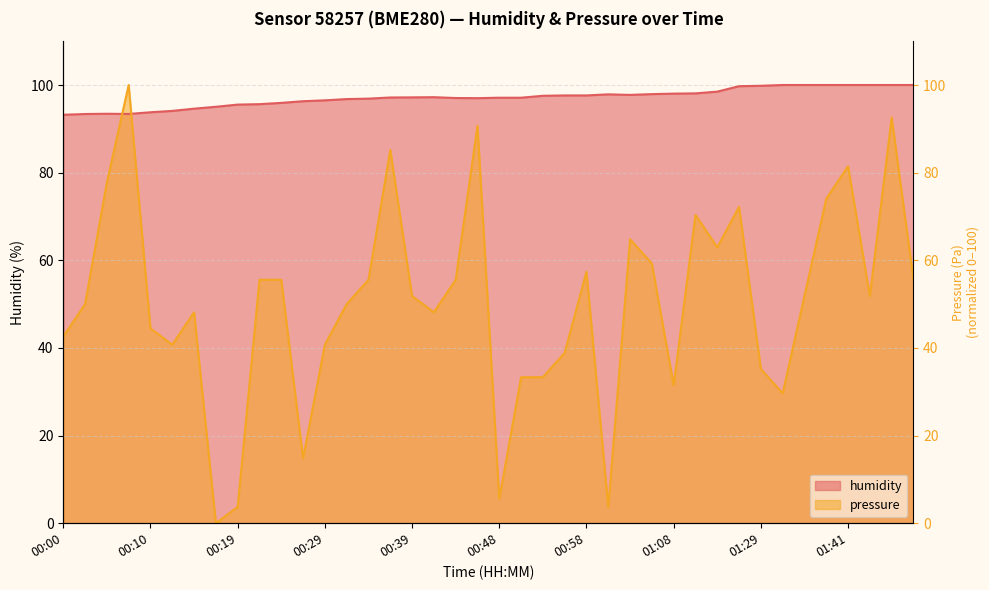

Which series has the widest spread of values?

pressure